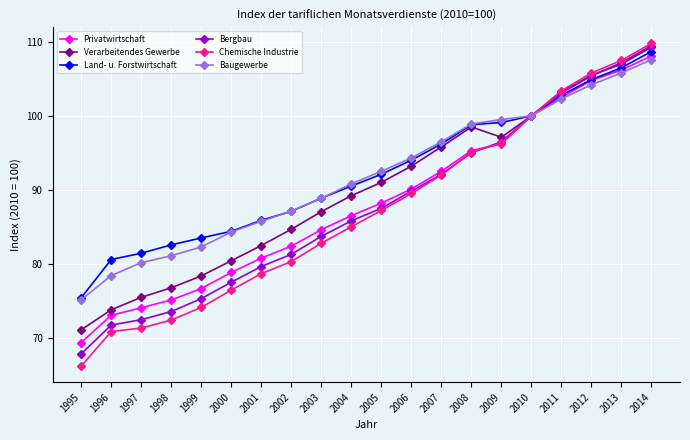

What are all the series names shown in the legend?

Privatwirtschaft, Verarbeitendes Gewerbe, Land- u. Forstwirtschaft, Bergbau, Chemische Industrie, Baugewerbe